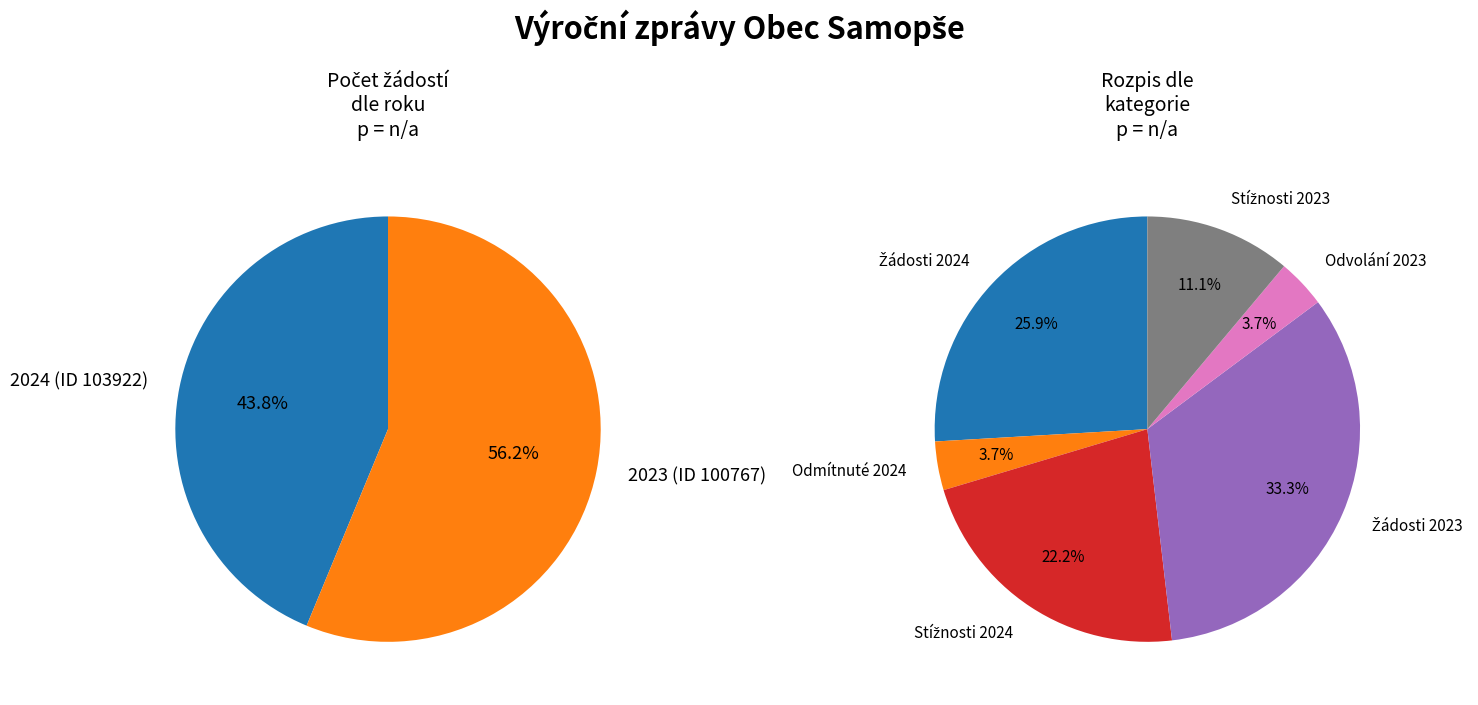

Which slice is the largest?

2023 (ID 100767)